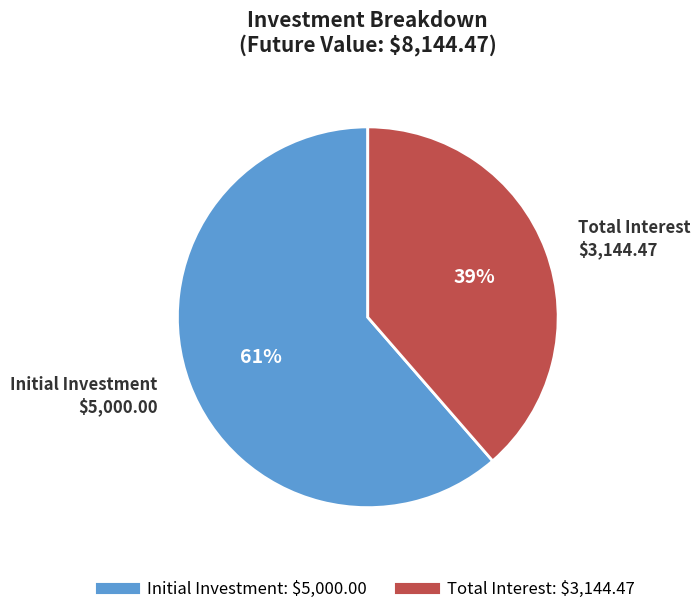

How many slices are in this pie chart?

2